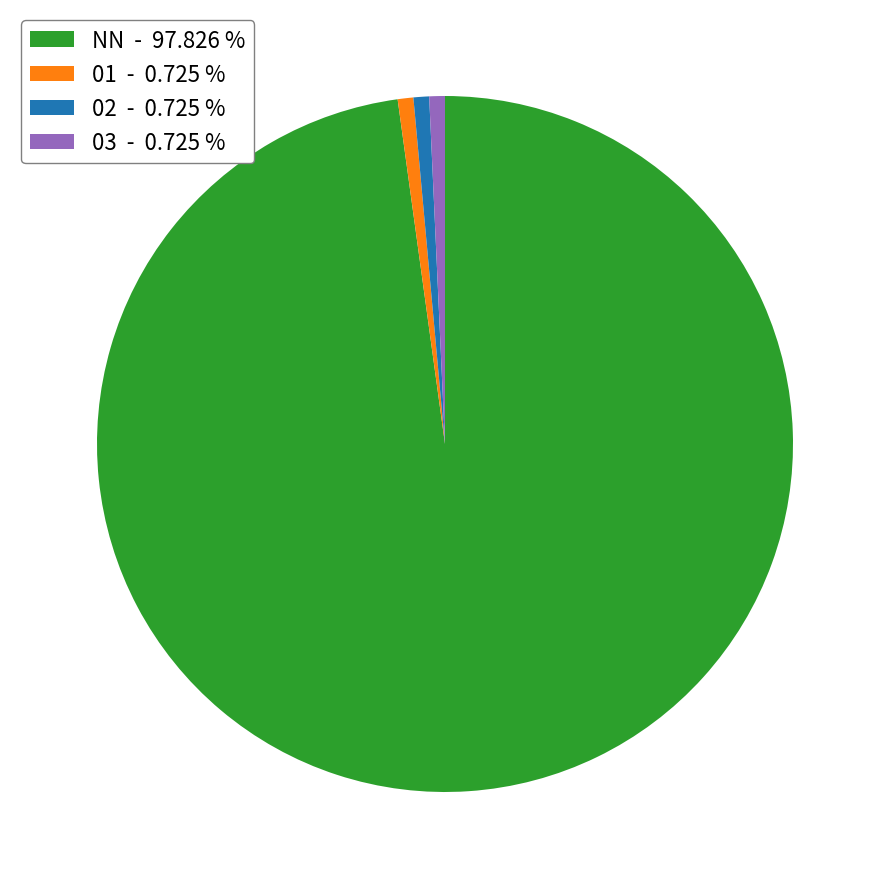

How many segments does this pie chart have?

4